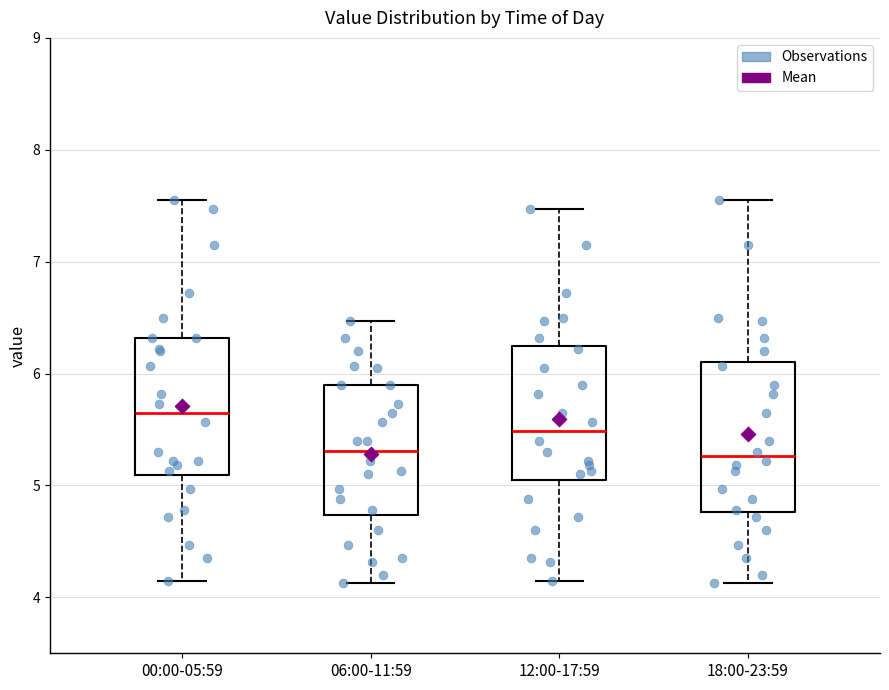

Which box's median line is the highest?

00:00-05:59